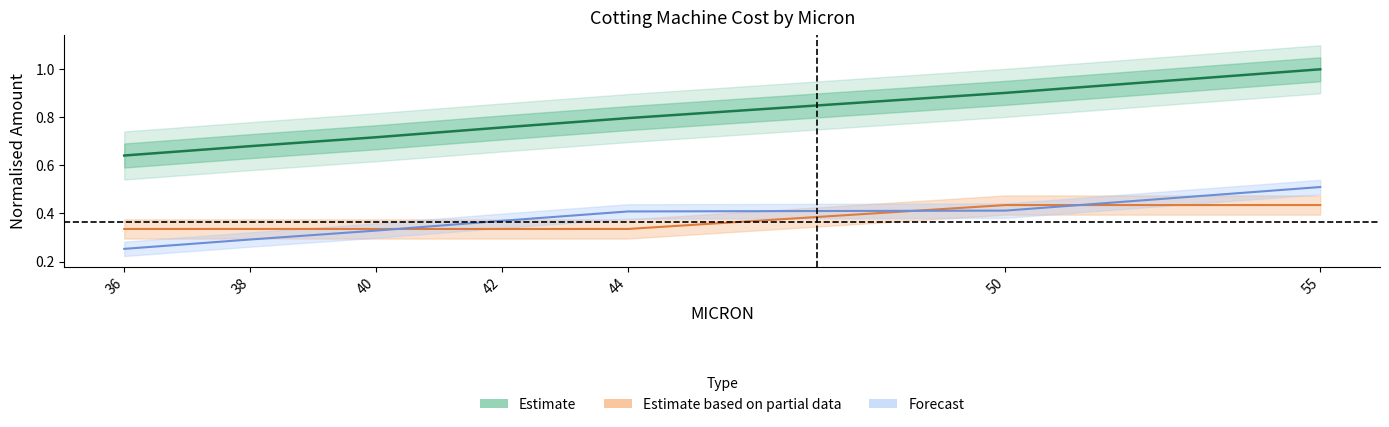

Count the number of data series in this chart.

3